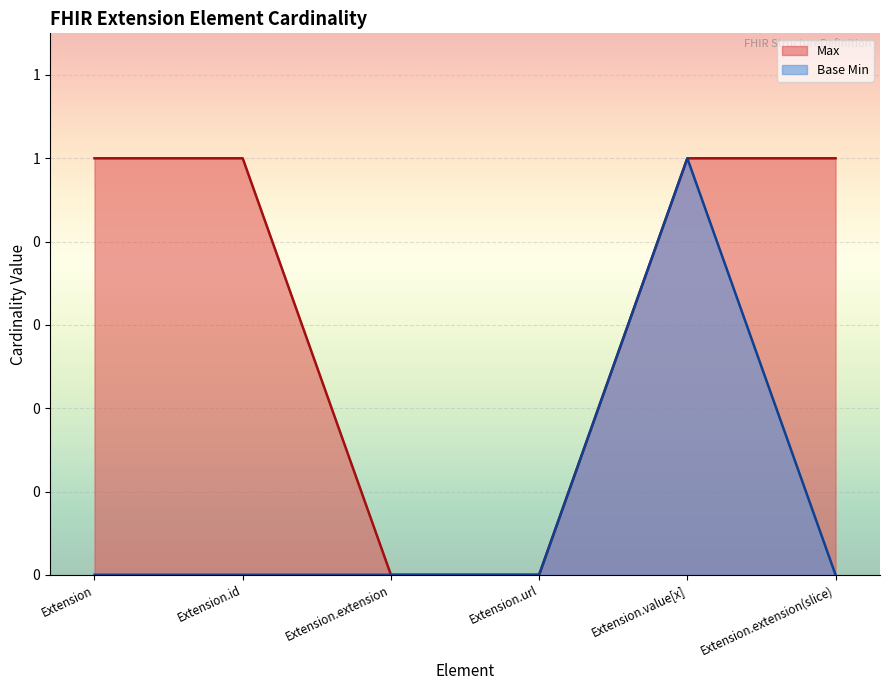

What is the approximate value of Max at Extension.extension(slice)?

1